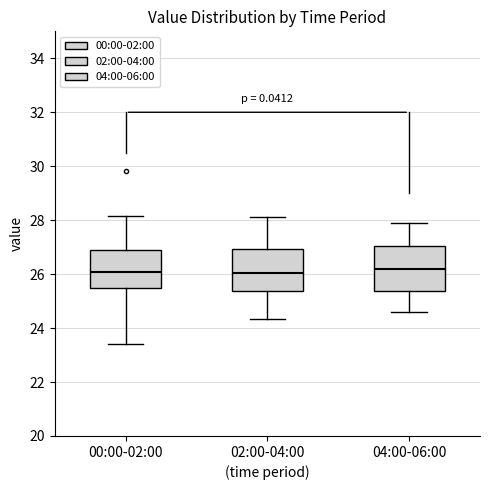

Where is the lower edge of the box for 00:00-02:00 on the y-axis? The values are not printed on the chart, so give them approximately, as read against the axis.

25.4